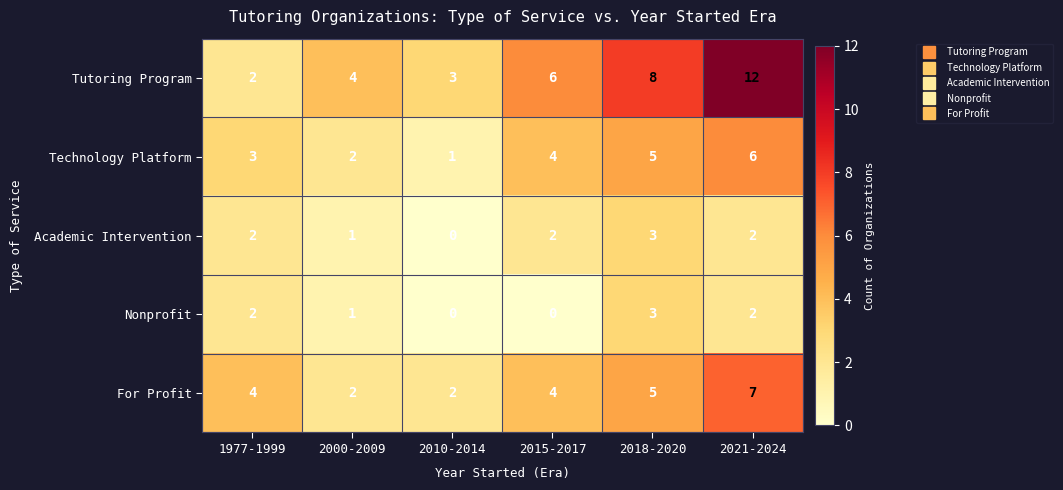

Count the For Profit values in the range 2 to 5.

5